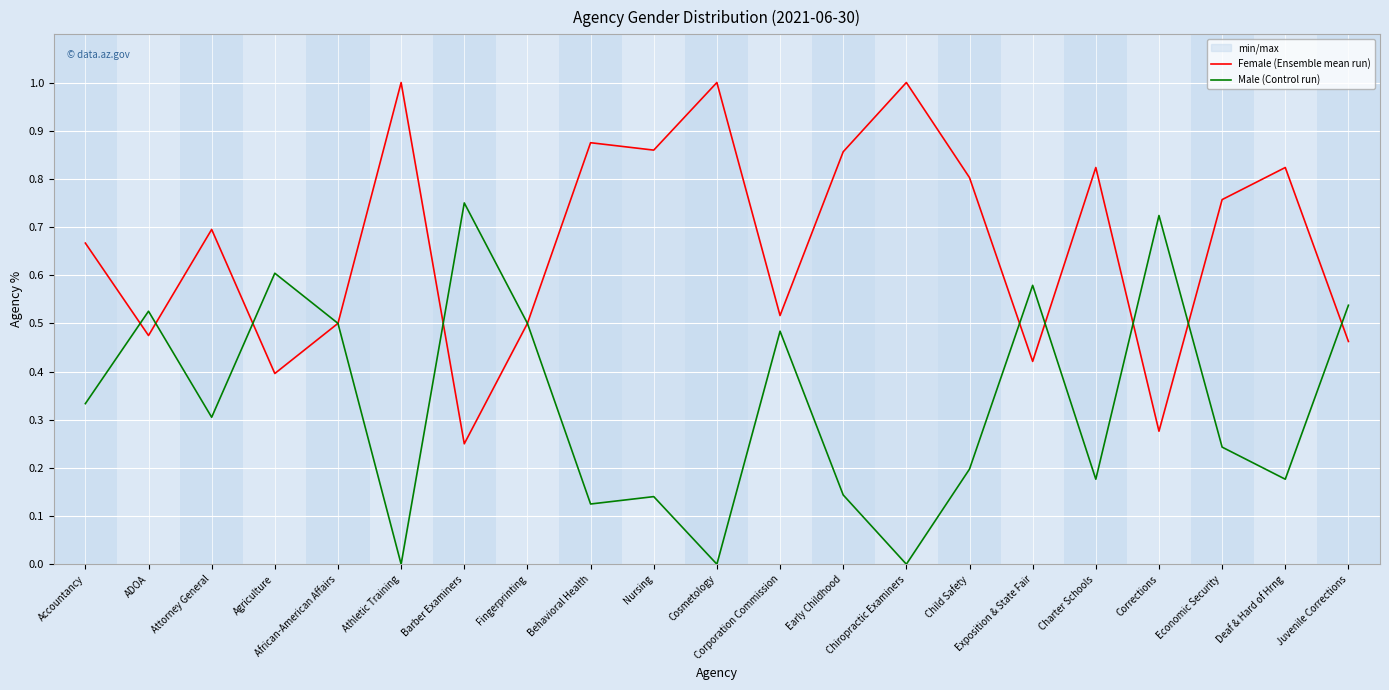

What is the value of the Male (Control run) point at the 13th from the left?

0.1